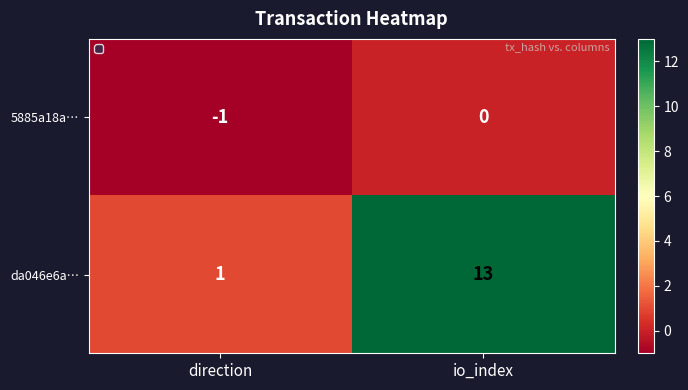

What is the difference between the highest and lowest values at direction?

2